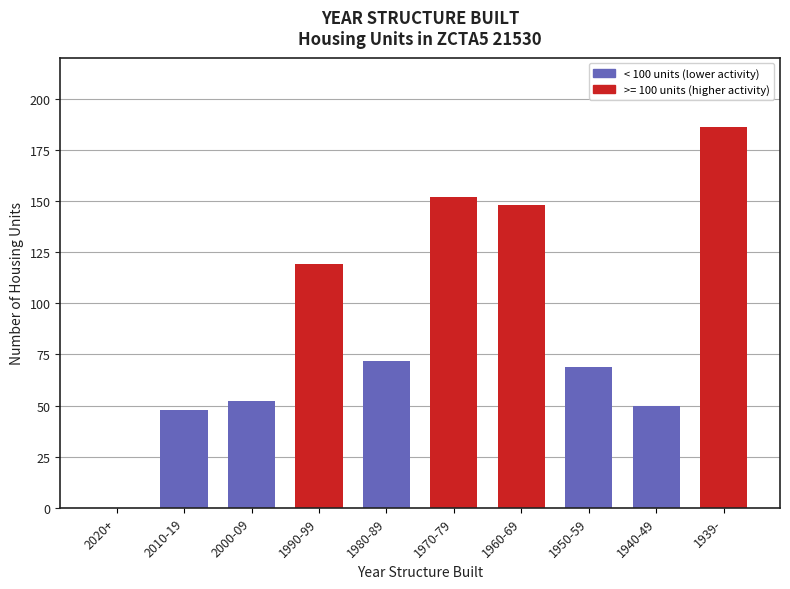

Reading right to left, list all the values displayed in this chart.

1939-=186	1940-49=50	1950-59=69	1960-69=148	1970-79=152	1980-89=72	1990-99=119	2000-09=52	2010-19=48	2020+=0